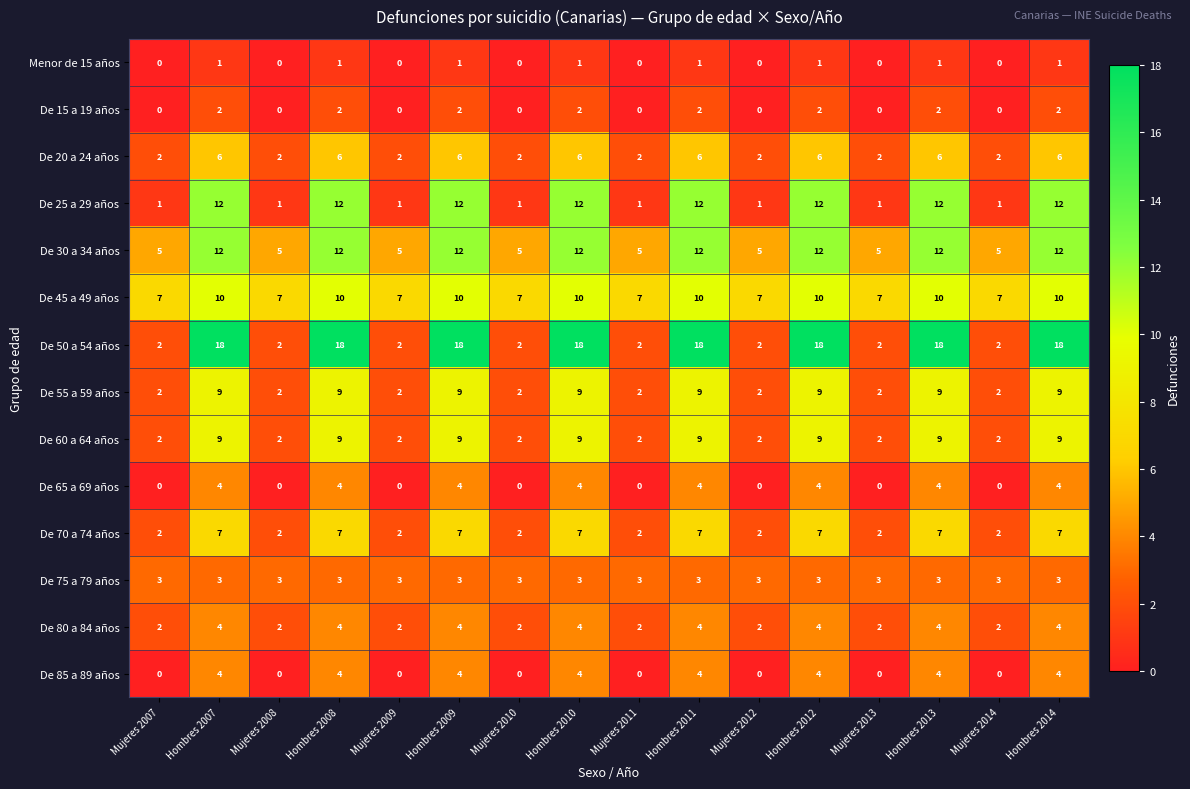

What is the greatest value displayed?

18